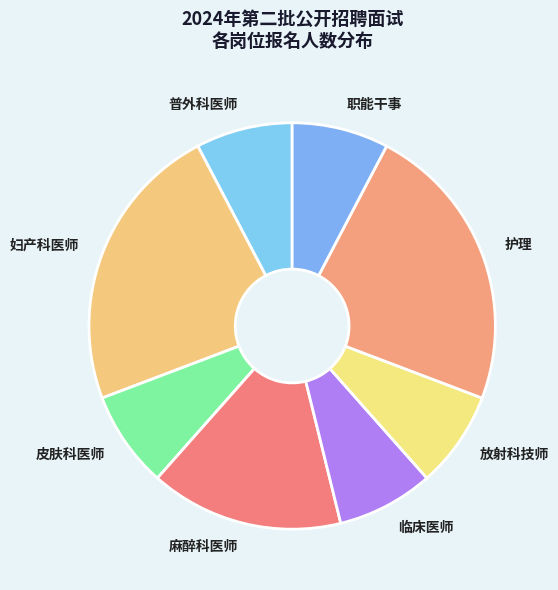

How many slices are in this pie chart?

8